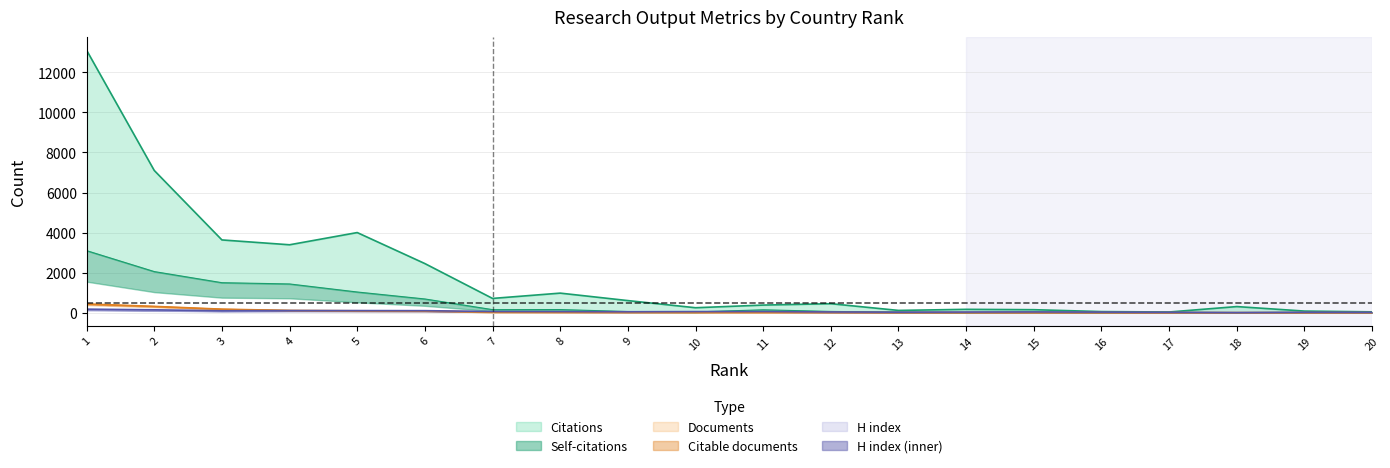

Is it true that Citations equals 378 at 11?

True